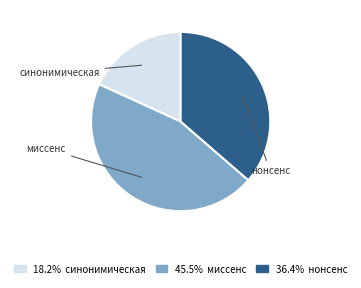

Is there any slice that represents more than half of the pie?

No